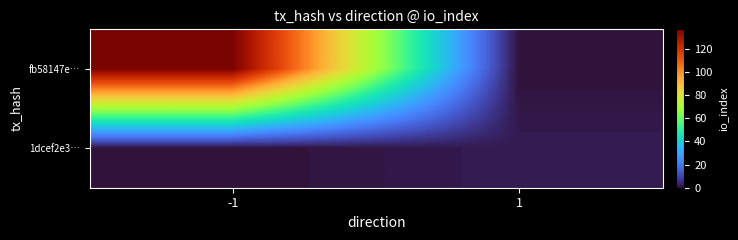

At 1, list the series in order from smallest to largest.

fb58147e…, 1dcef2e3…